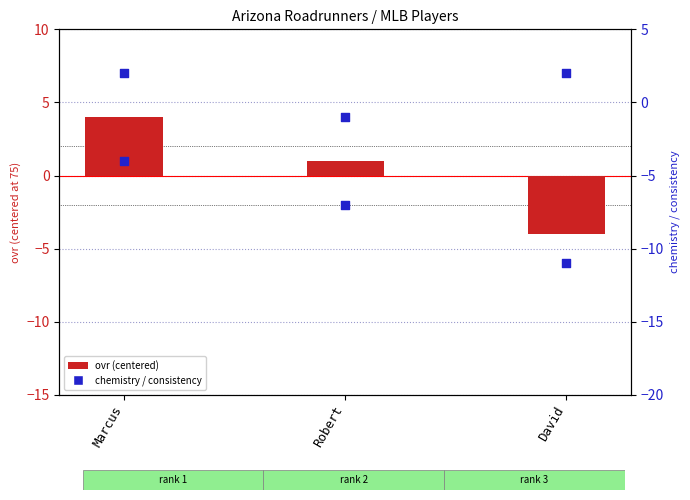

What is the total value across all series at David?

-13